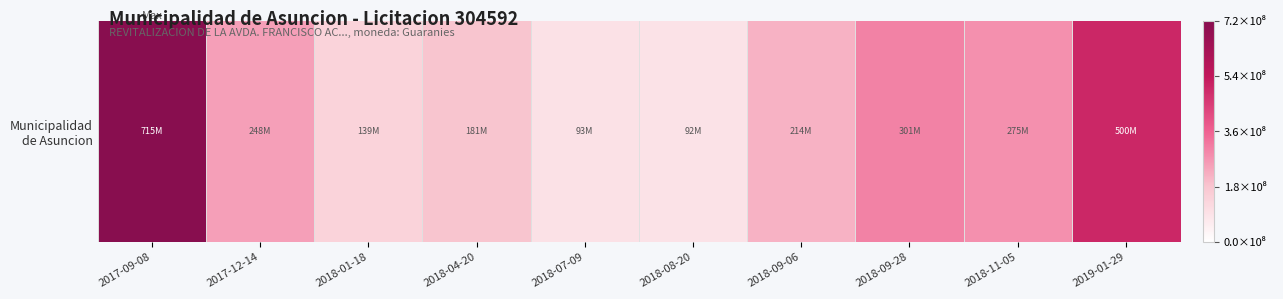

Reading left to right, extract all data points from this chart.

2017-09-08=715469964	2017-12-14=247526849	2018-01-18=138703180	2018-04-20=180582987	2018-07-09=93236080	2018-08-20=91940100	2018-09-06=214428200	2018-09-28=301262500	2018-11-05=274945300	2019-01-29=499823320